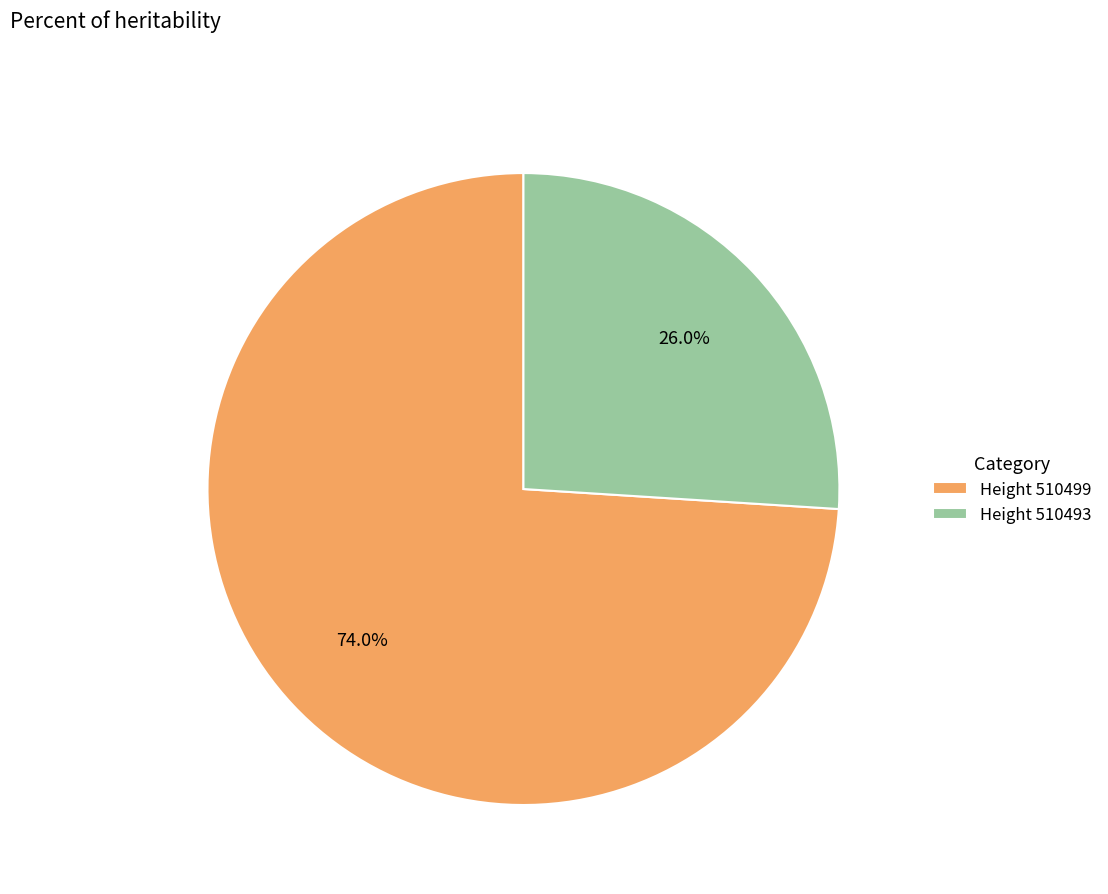

Does any single category account for the majority?

Yes